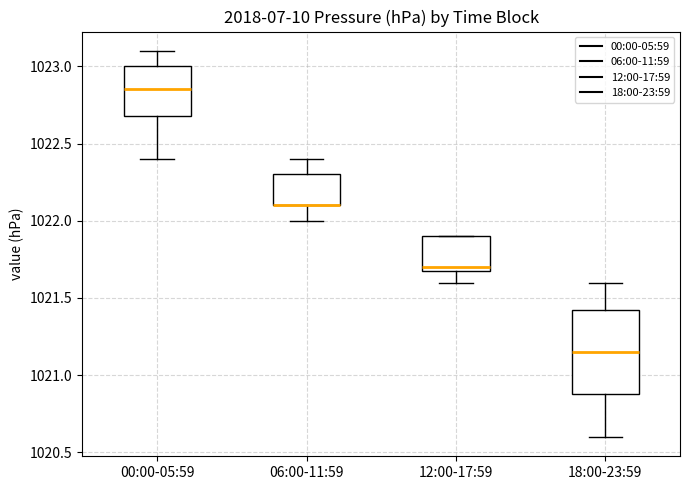

Reading left to right, transcribe this box plot: for each box, give where its median line is, the range the box spans, and where its two whiskers end, as read against the y-axis. The values are not printed on the chart, so give them approximately, as read against the axis.

00:00-05:59: median 1022.85, box 1022.70 to 1023.00, whiskers 1022.40 to 1023.10
06:00-11:59: median 1022.10 (drawn on the box's lower edge), box 1022.10 to 1022.30, whiskers 1022.00 to 1022.40
12:00-17:59: median 1021.70 (just above the box's lower edge), box 1021.70 to 1021.90, whiskers 1021.60 to 1021.90
18:00-23:59: median 1021.15, box 1020.90 to 1021.45, whiskers 1020.60 to 1021.60